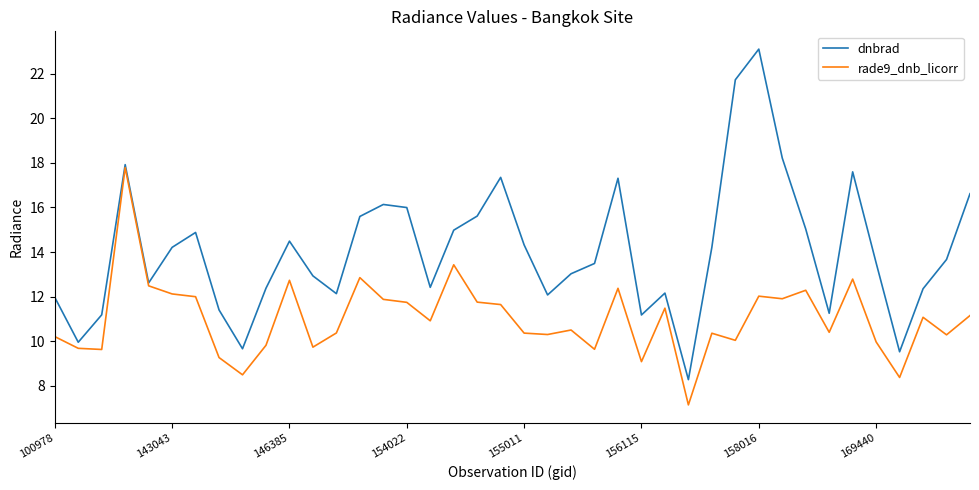

What is the highest value of the dnbrad series?

23.1